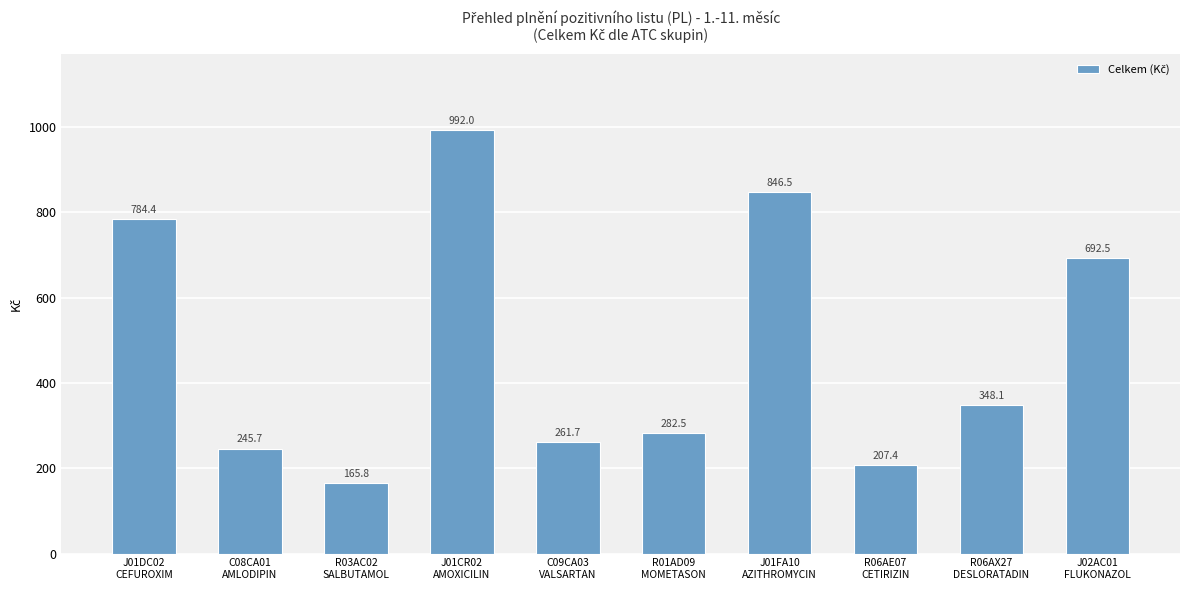

Which category has the lowest value across all series?

R03AC02
SALBUTAMOL